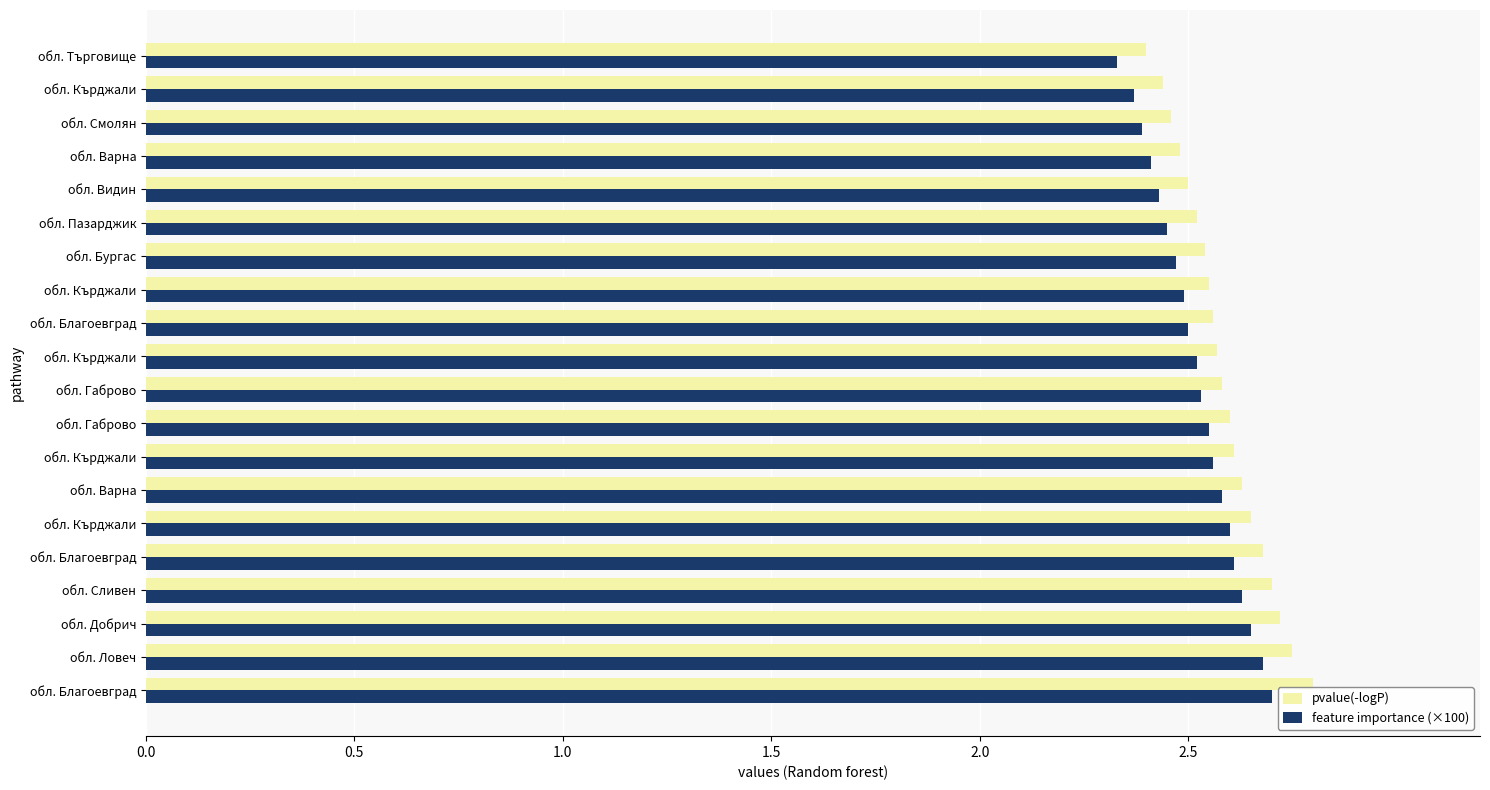

What position from the left is 2.5?

6